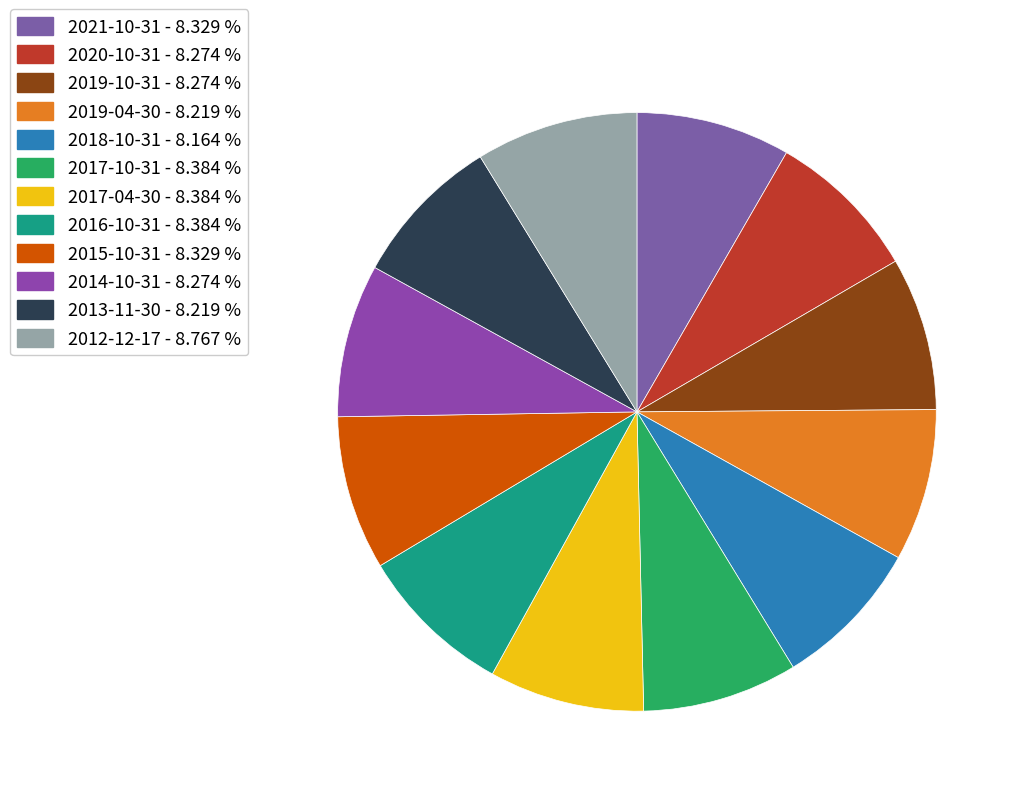

Is there any slice that represents more than half of the pie?

No